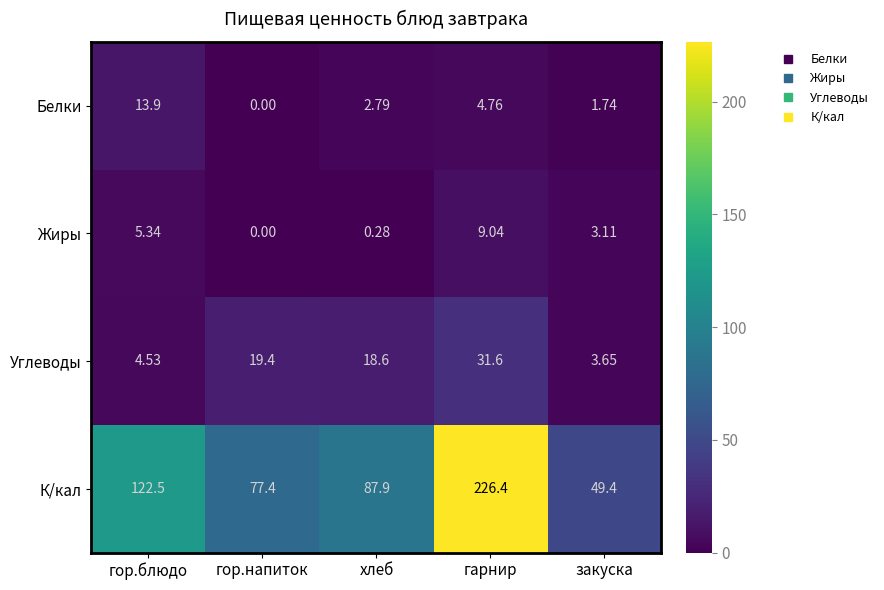

Which series has the largest total across all categories?

К/кал